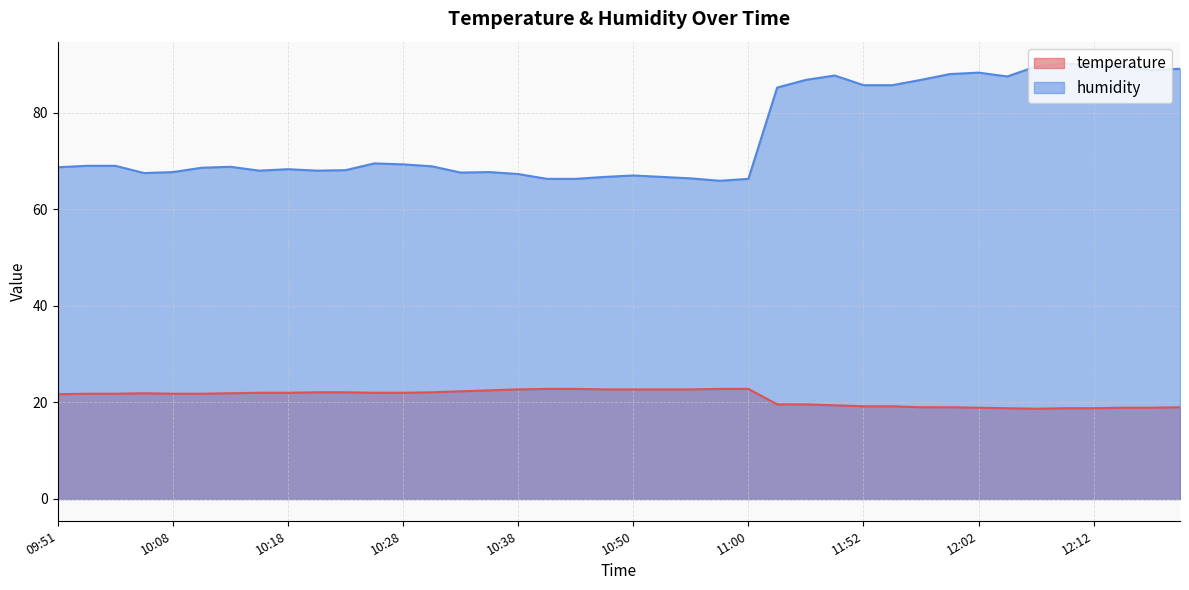

Reading left to right, what are all the values shown in this chart?

temperature: 09:51=21.7	09:54=21.8	09:56=21.8	10:01=21.9	10:08=21.8	10:11=21.8	10:13=21.9	10:16=22.0	10:18=22.0	10:21=22.1	10:23=22.1	10:26=22.0	10:28=22.0	10:31=22.1	10:33=22.3	10:36=22.5	10:38=22.7	10:41=22.8	10:43=22.8	10:46=22.7	10:50=22.7	10:53=22.7	10:56=22.7	10:58=22.8	11:00=22.8	11:45=19.6	11:47=19.6	11:50=19.4	11:52=19.2	11:55=19.2	11:57=19.0	12:00=19.0	12:02=18.9	12:04=18.8	12:07=18.7	12:09=18.8	12:12=18.8	12:14=18.9	12:17=18.9	12:19=19.0
humidity: 09:51=68.7	09:54=69.0	09:56=69.0	10:01=67.5	10:08=67.7	10:11=68.6	10:13=68.8	10:16=68.0	10:18=68.3	10:21=68.0	10:23=68.1	10:26=69.5	10:28=69.3	10:31=68.9	10:33=67.6	10:36=67.7	10:38=67.3	10:41=66.3	10:43=66.3	10:46=66.7	10:50=67.0	10:53=66.7	10:56=66.4	10:58=65.9	11:00=66.3	11:45=85.2	11:47=86.8	11:50=87.7	11:52=85.7	11:55=85.7	11:57=86.8	12:00=88.0	12:02=88.3	12:04=87.5	12:07=89.6	12:09=90.2	12:12=89.8	12:14=89.7	12:17=88.8	12:19=89.1